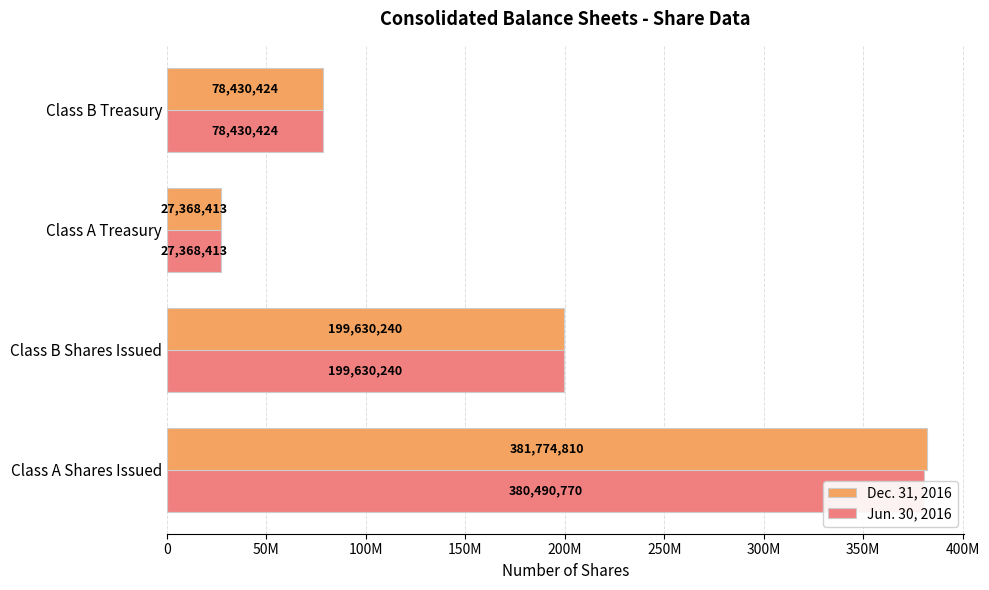

At how many categories does at least one series exceed 32674521?

3